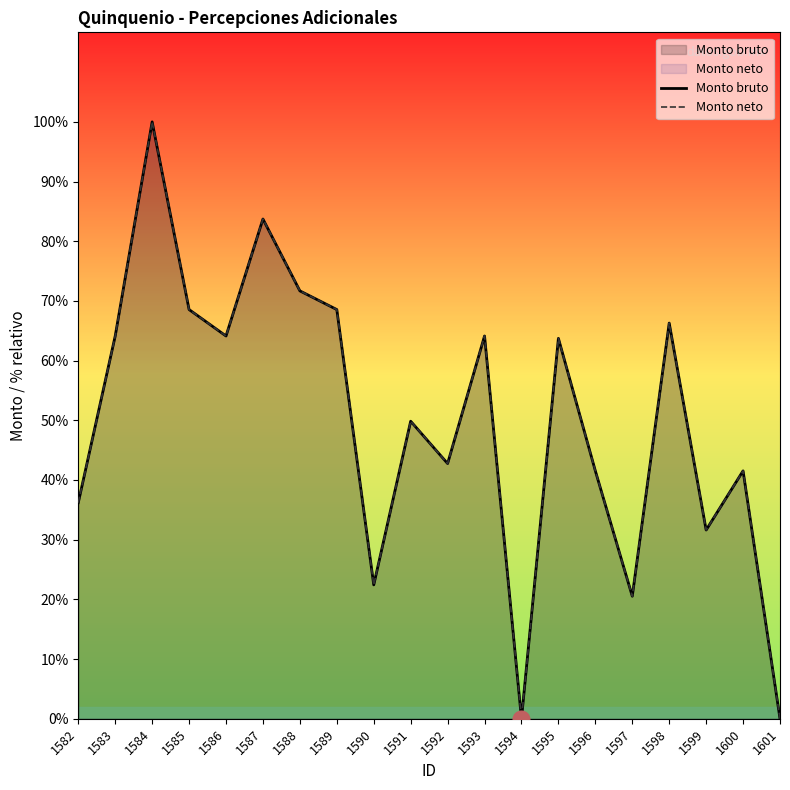

Between 1590 and 1598, which series saw the biggest shift?

Monto bruto